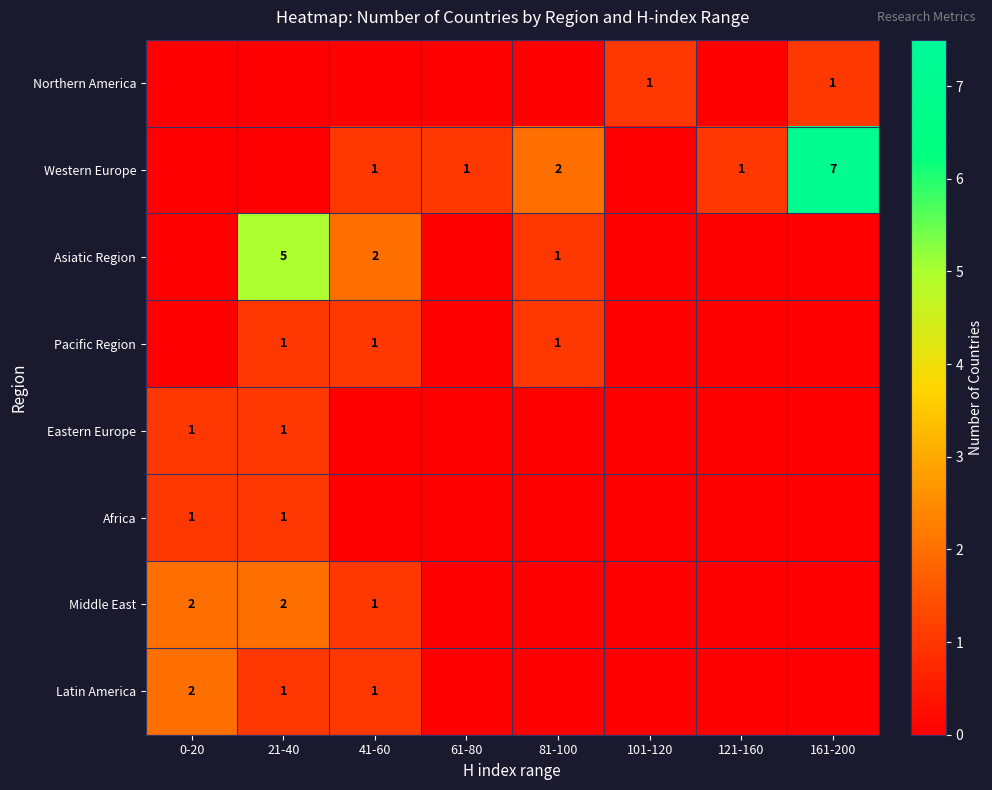

The value of Northern America at 101-120 is 0. True or false?

False